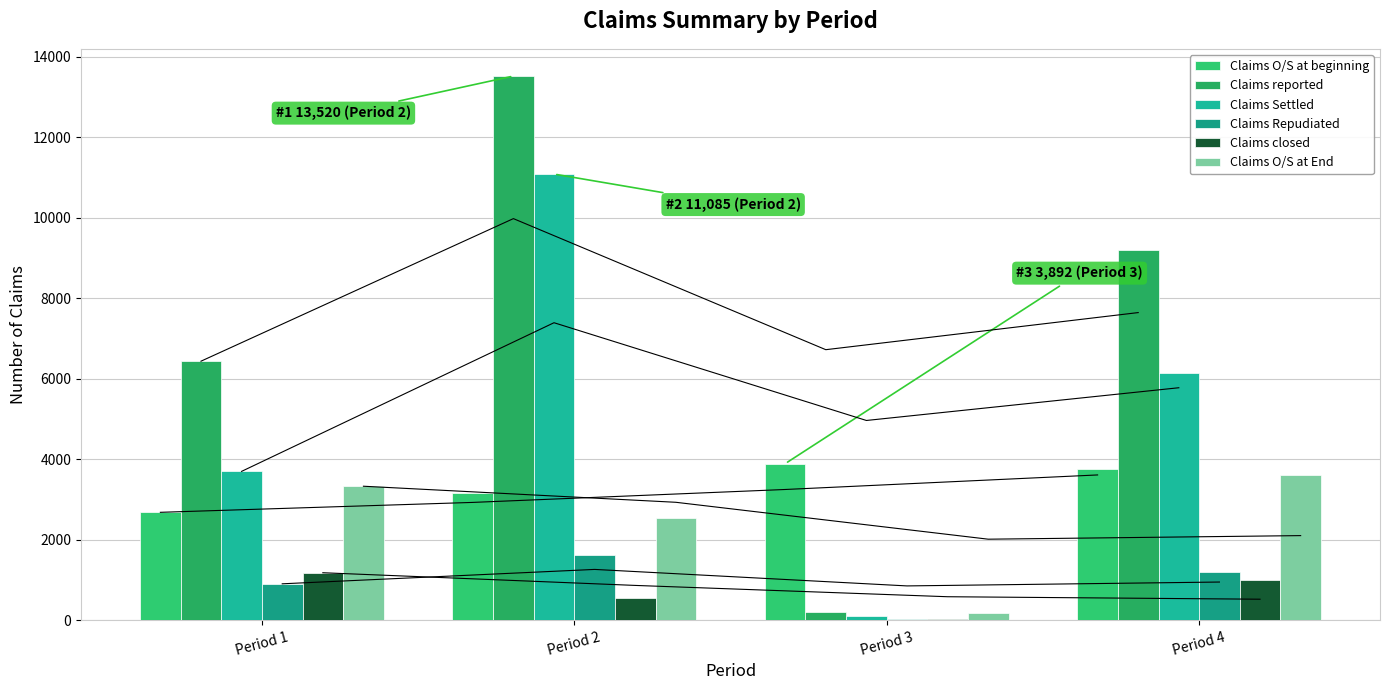

What is the spread (max minus min) of values at Period 1?

5530